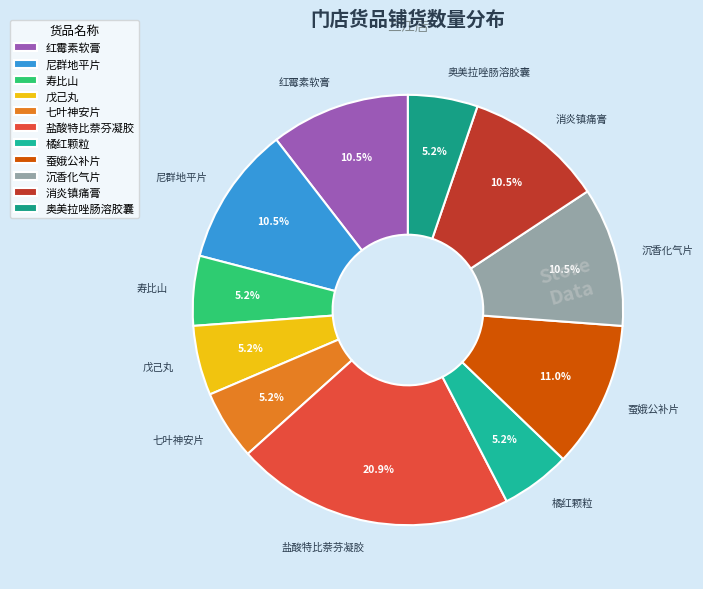

Is there any slice that represents more than half of the pie?

No